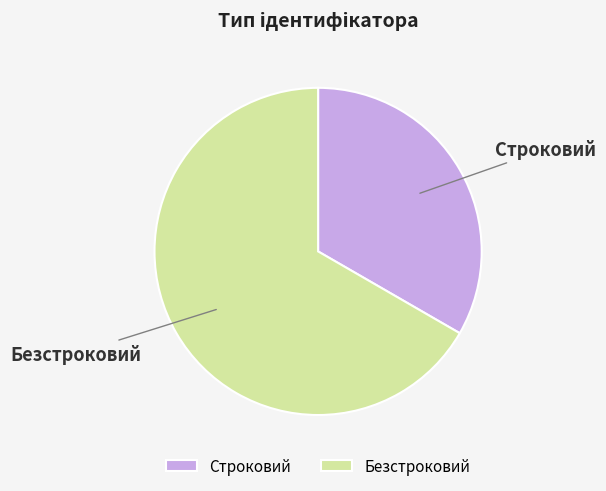

Is the sum of Строковий and Безстроковий greater than half?

Yes